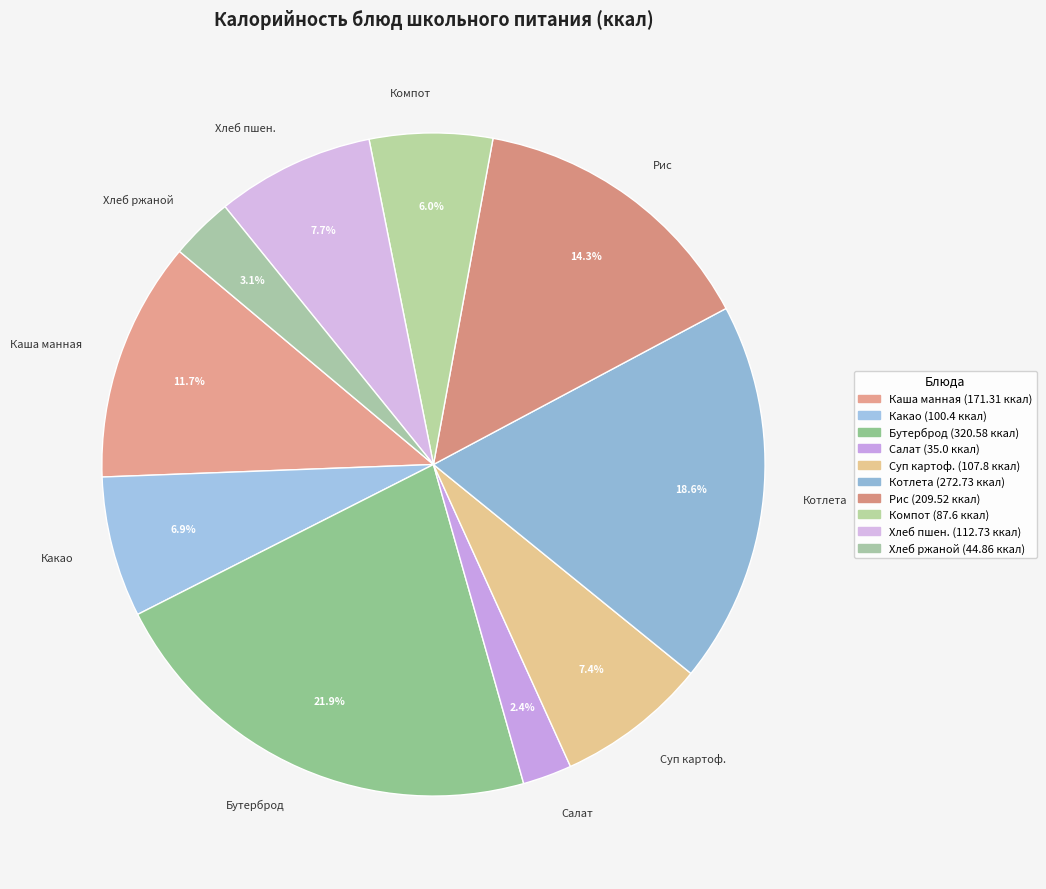

Which category has the smallest portion of the pie?

Салат